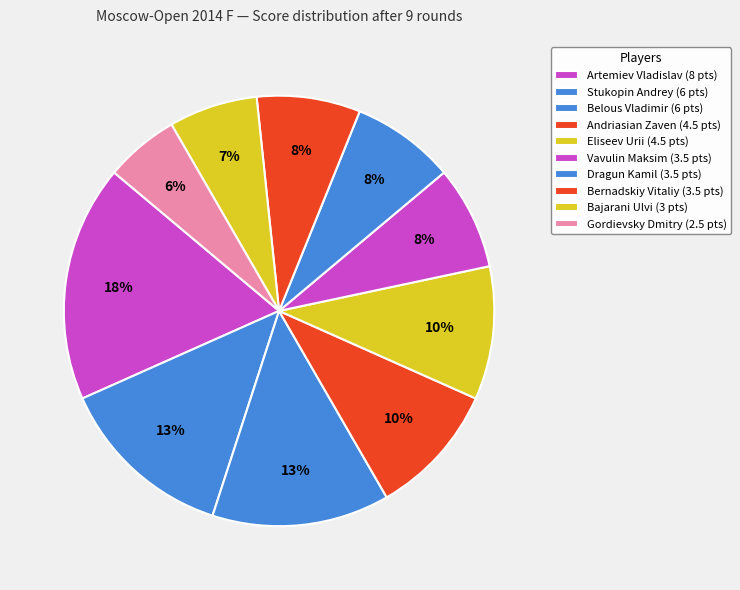

How many slices are in this pie chart?

10